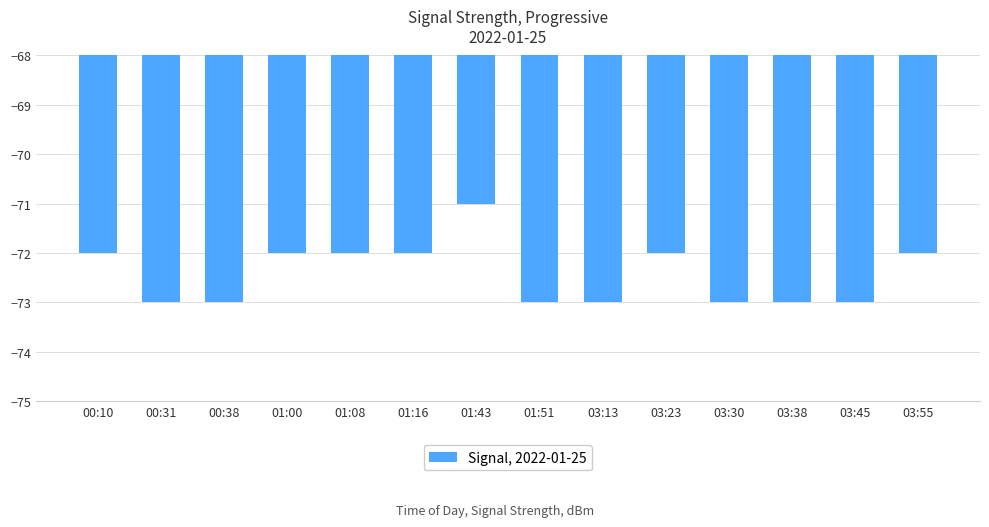

Between 01:43 and 00:31, which is larger?

01:43